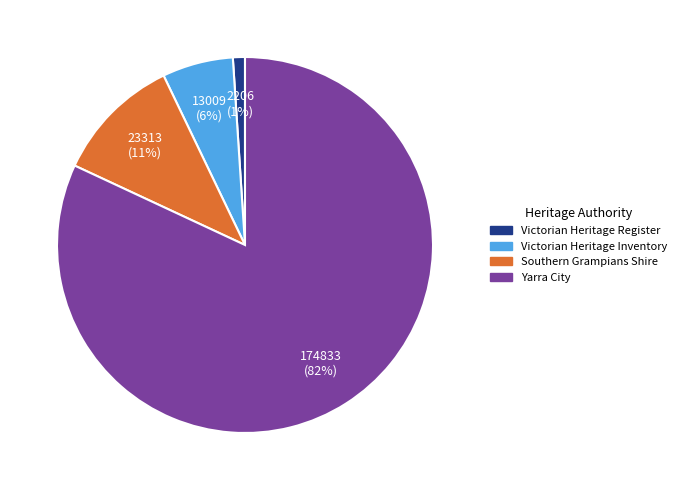

Do Southern Grampians Shire and Victorian Heritage Register together represent more than half of the pie?

No